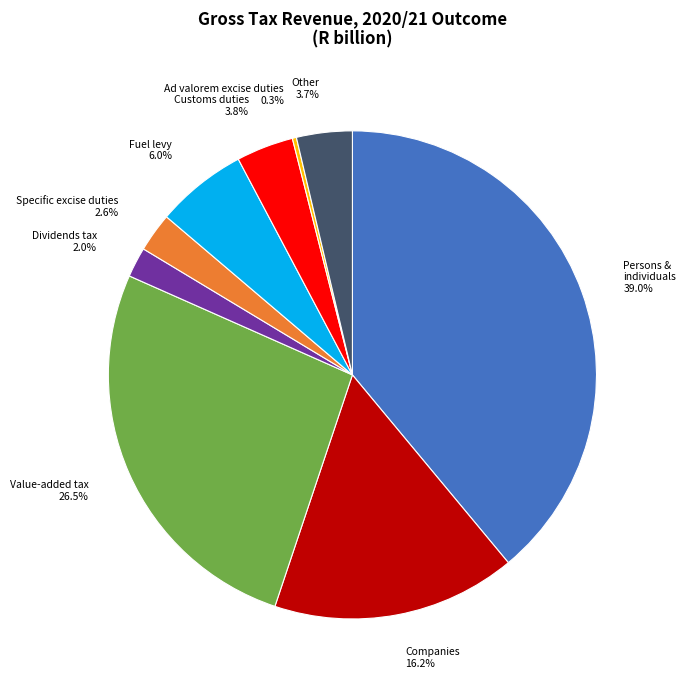

Is there a majority slice in this chart?

No